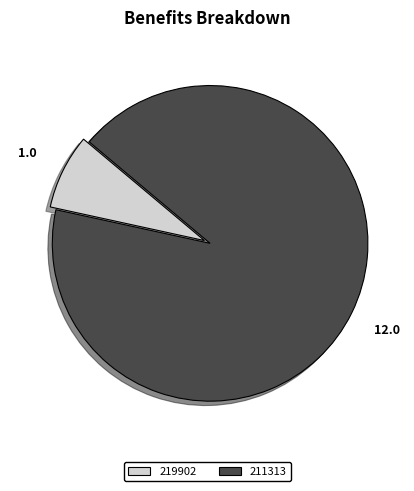

Which slice is the largest?

211313